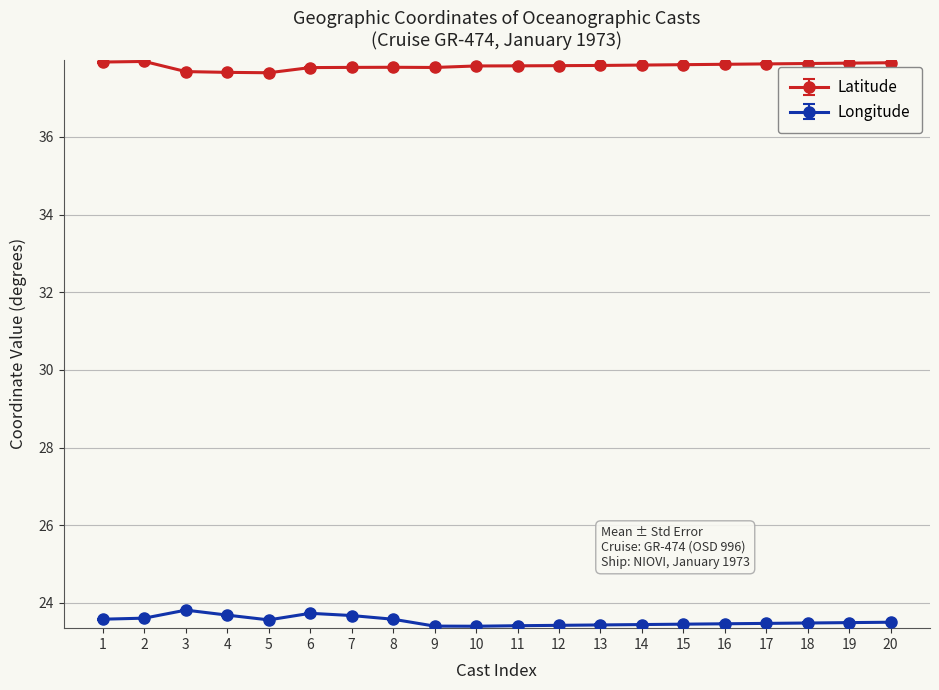

List the series in order of their overall mean, highest first.

Latitude, Longitude